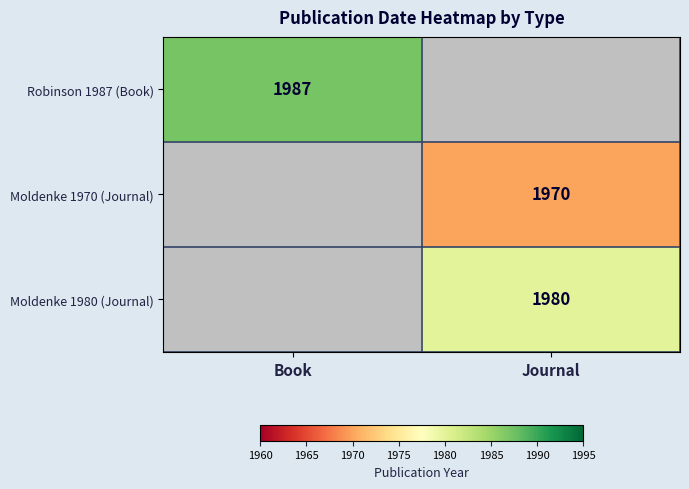

True or false: Robinson 1987 (Book) has a value of 1987 at Book.

True